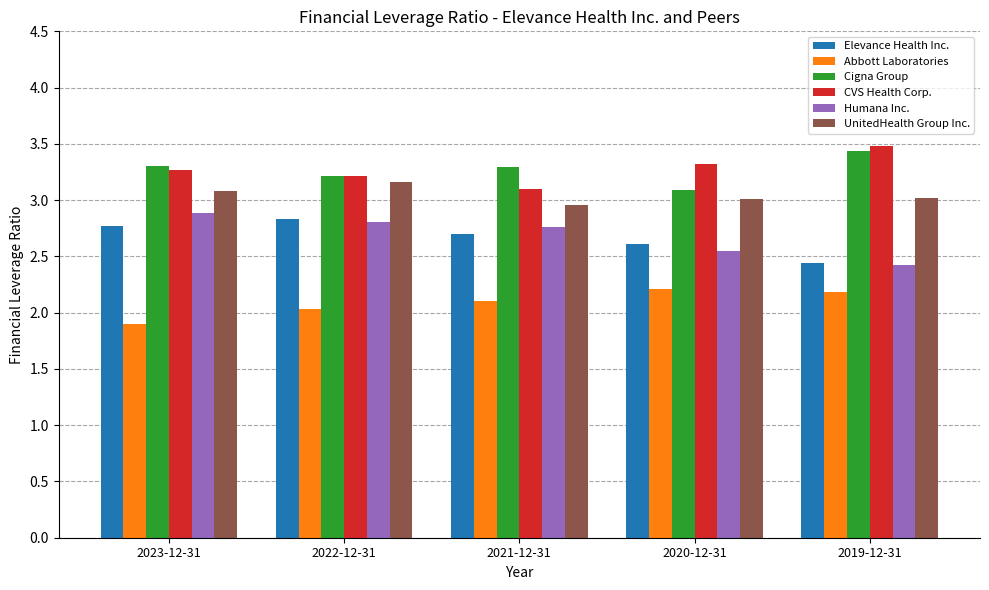

List the series in order of their peak value, highest first.

CVS Health Corp., Cigna Group, UnitedHealth Group Inc., Humana Inc., Elevance Health Inc., Abbott Laboratories